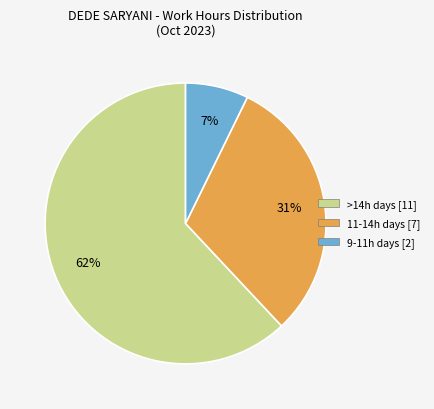

To the nearest percent, what is the average slice percentage?

33%